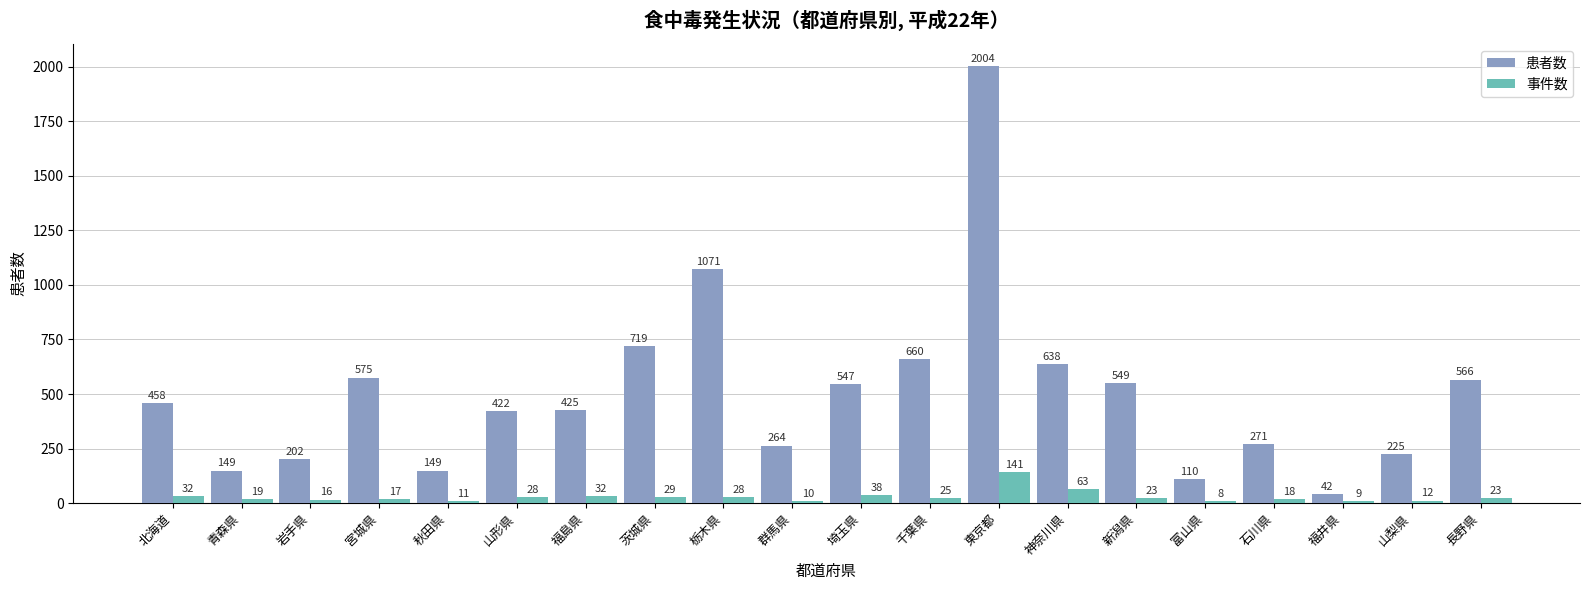

At how many categories does at least one series exceed 1524?

1